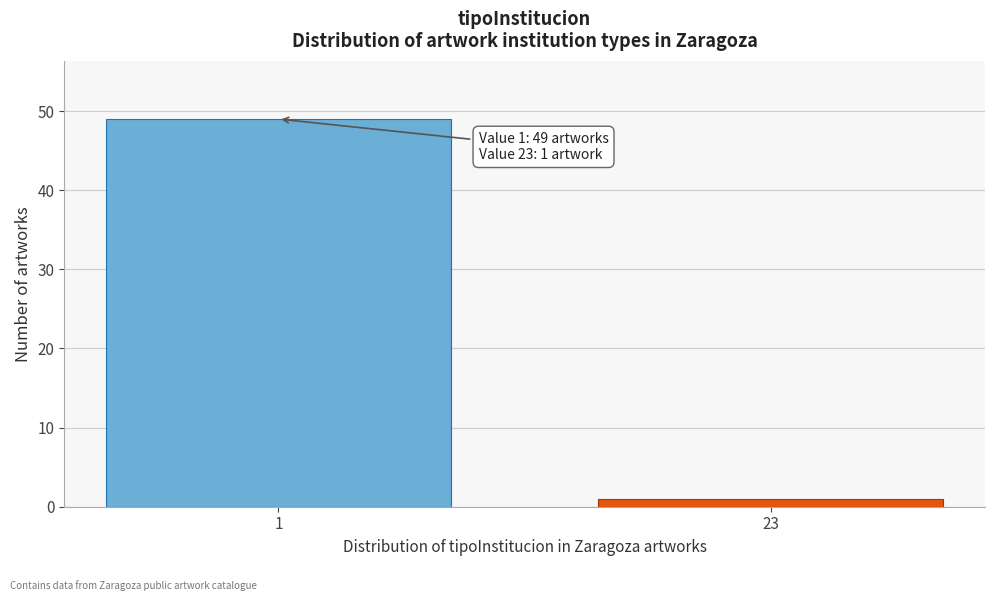

Reading left to right, extract all data points from this chart.

49	1